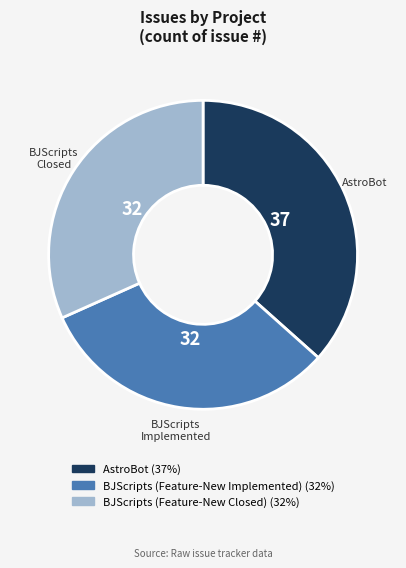

Is there any slice that represents more than half of the pie?

No